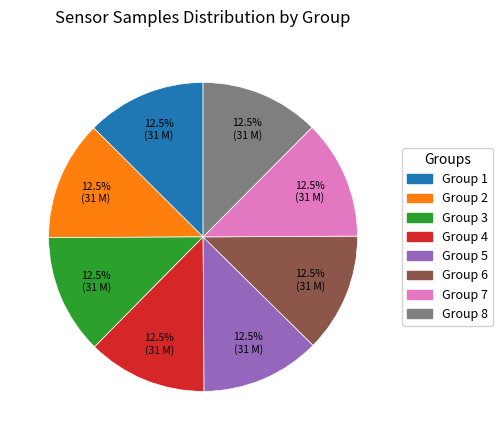

Is there a majority slice in this chart?

No